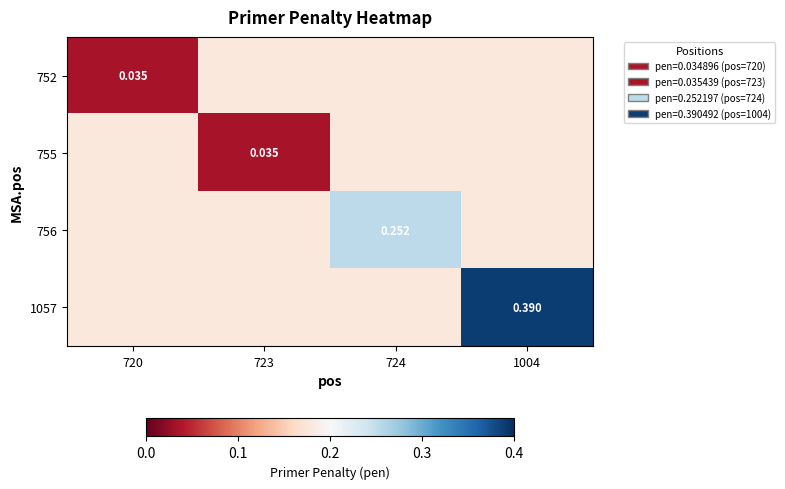

At which category is the sum across all series the highest?

1004